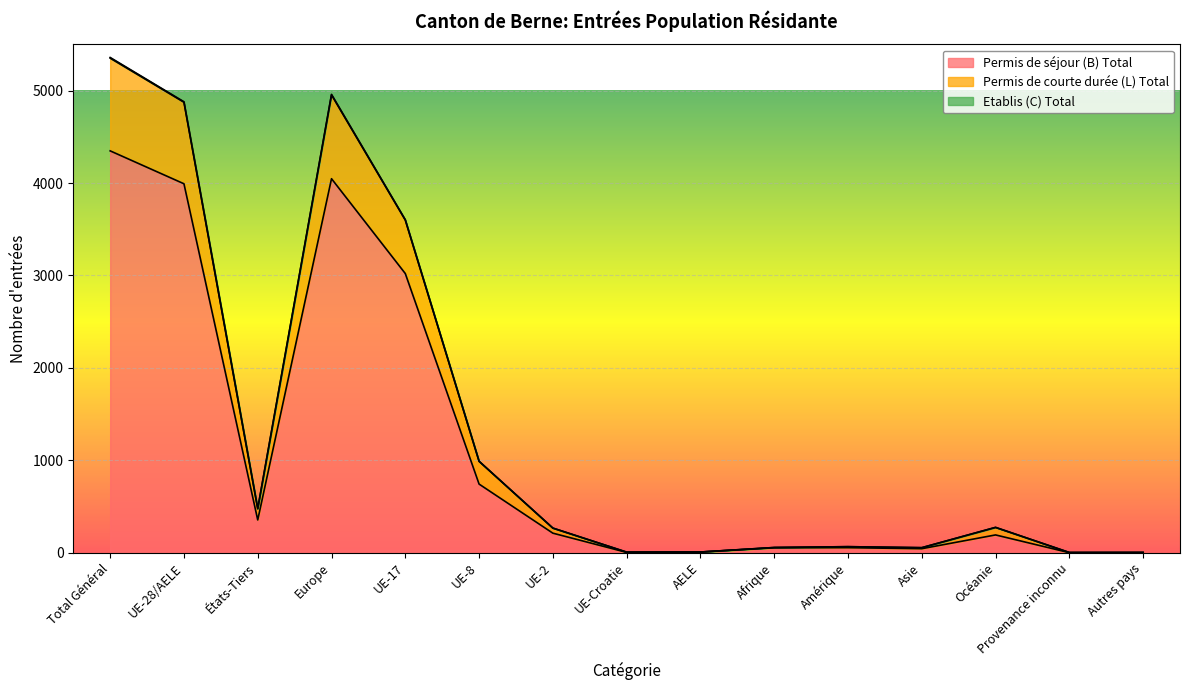

Rank the series by their maximum value, from lowest to highest.

Permis de séjour (B) Total, Permis de courte durée (L) Total